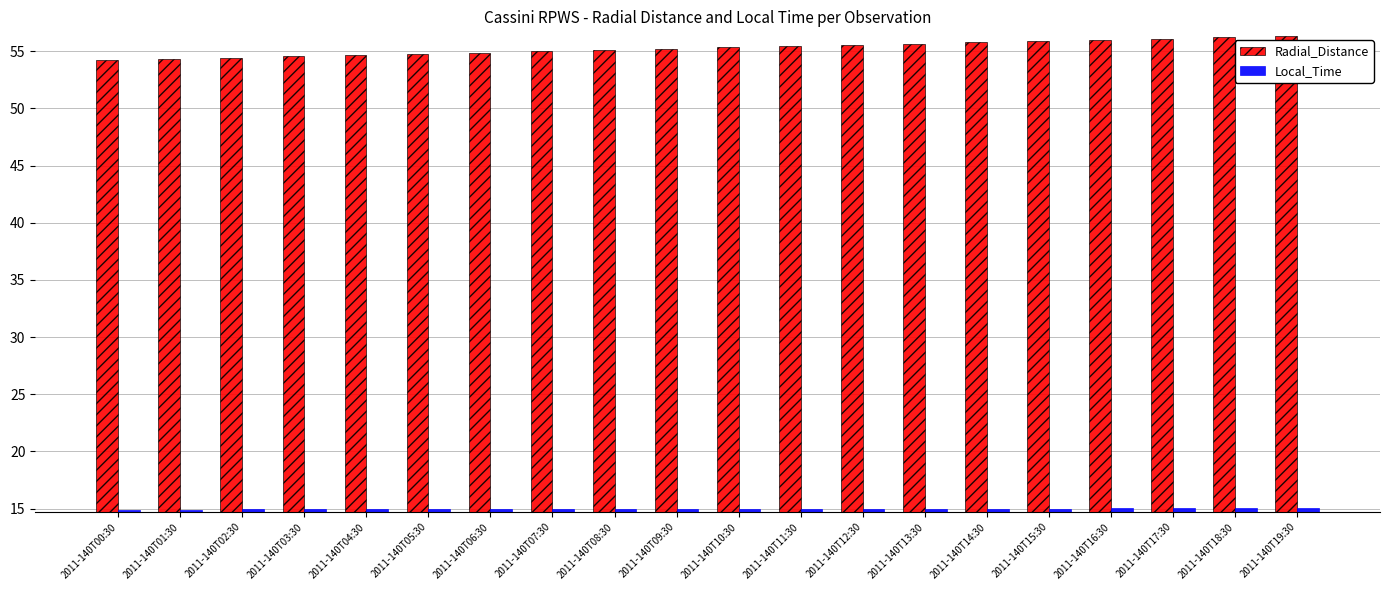

At how many categories does at least one series exceed 39?

20